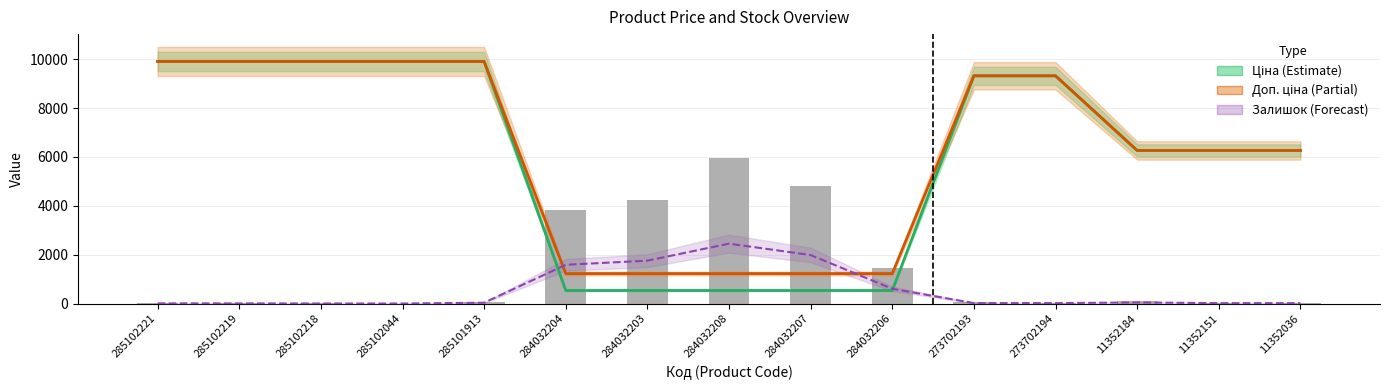

What is the minimum value for Доп. ціна?

1227.2